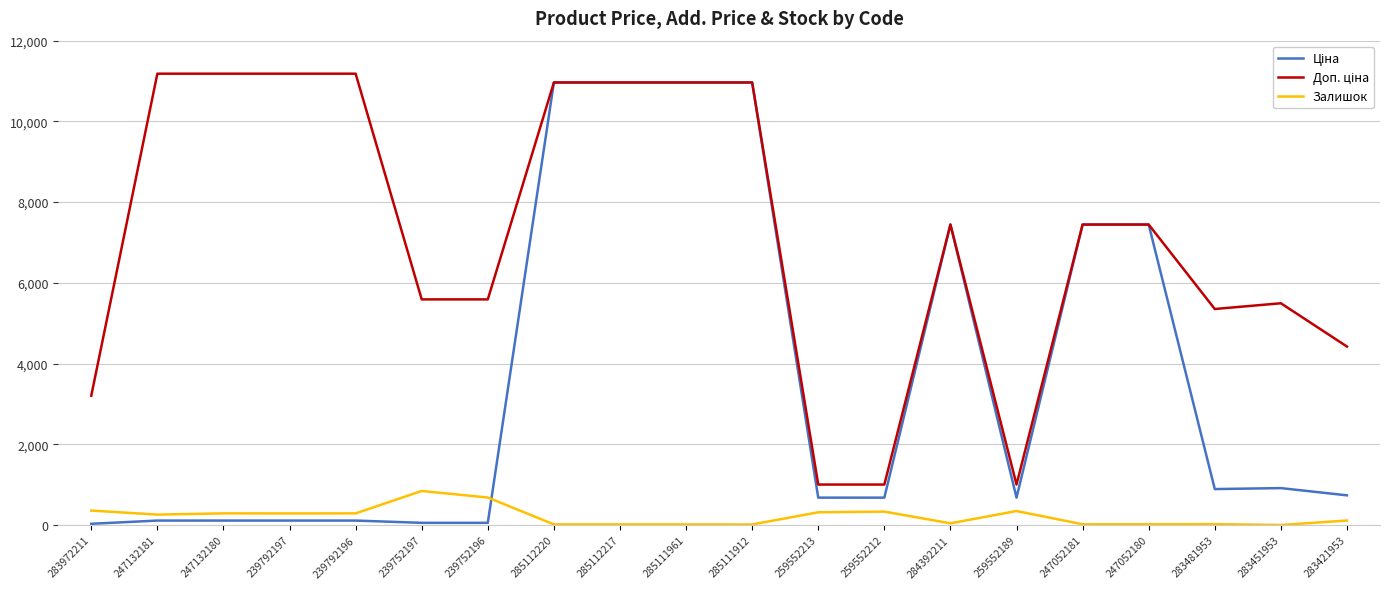

What is the spread (max minus min) of values at 283421953?

4310.0